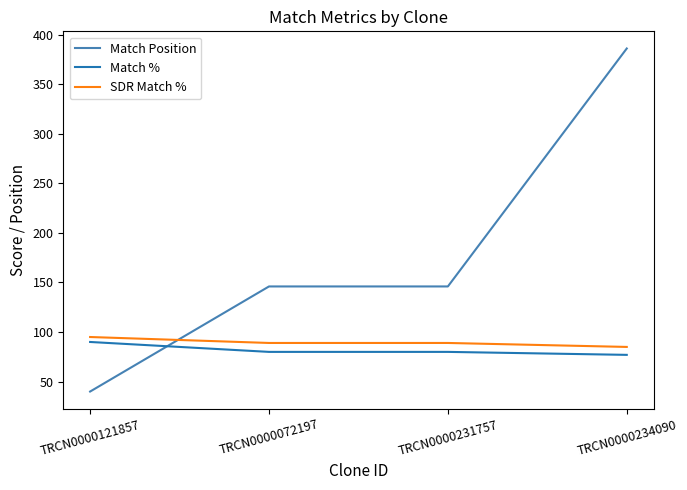

True or false: Match % and SDR Match % intersect in this chart.

False